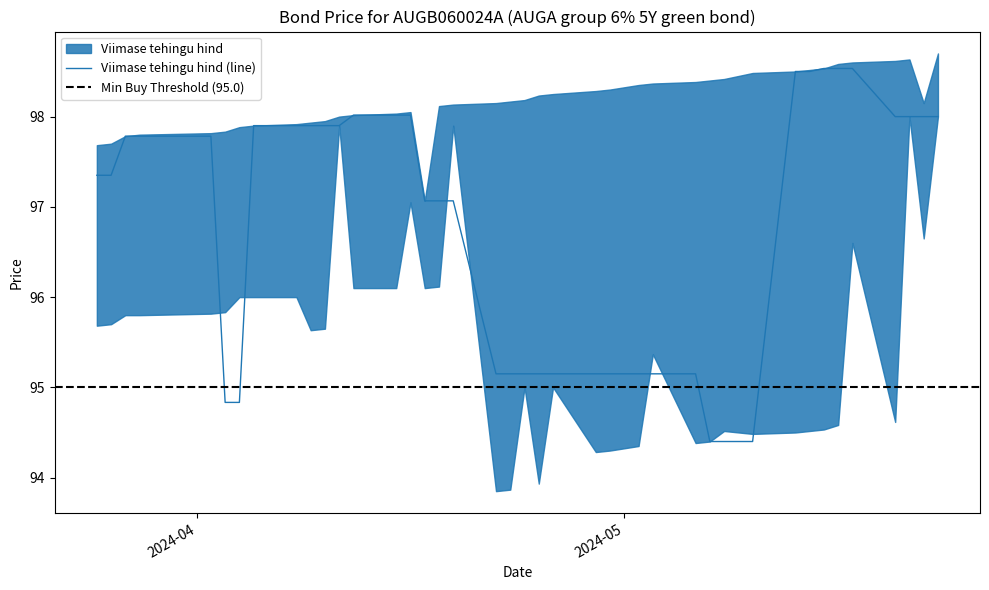

What is the minimum value for Viimase tehingu hind (line)?

94.4